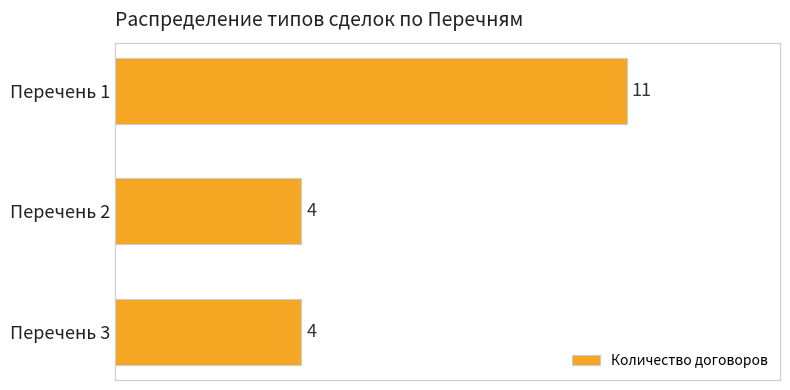

Does the chart contain stacked bars?

No